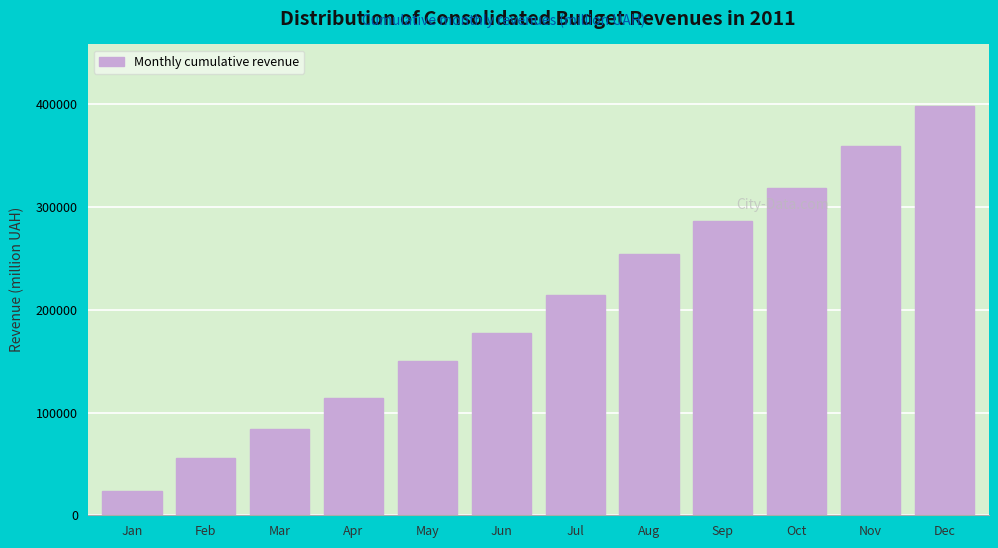

Reading left to right, extract all data points from this chart.

23556.9	56216.4	84435.5	114346.1	150395.3	177846.6	214114.8	254796.2	286816.6	318854.8	359221.7	398553.6